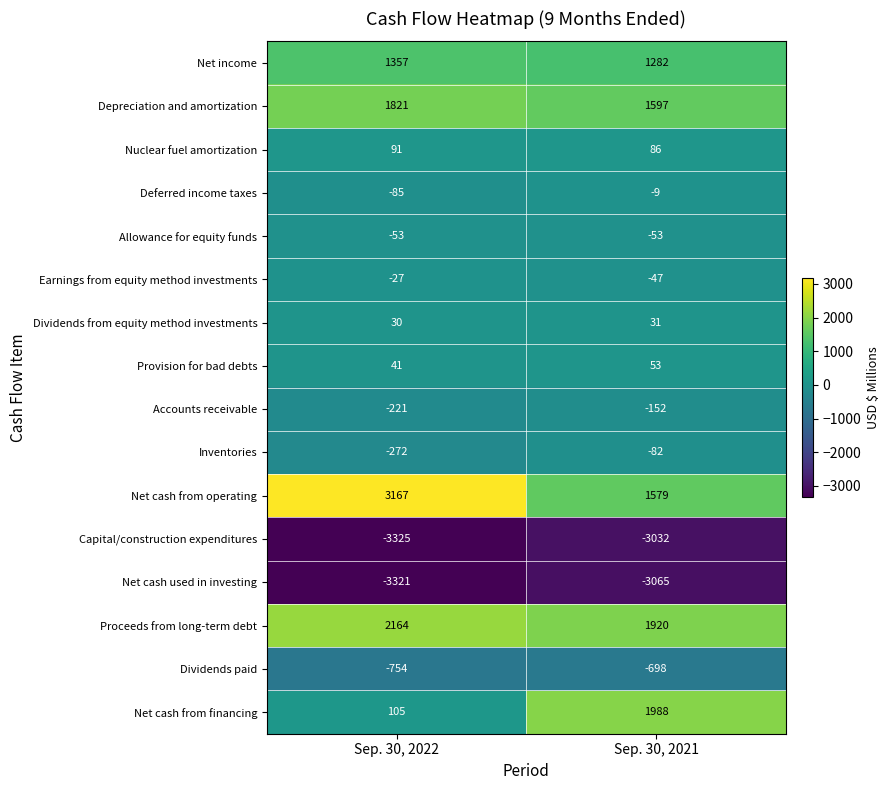

Count the number of data series in this chart.

16